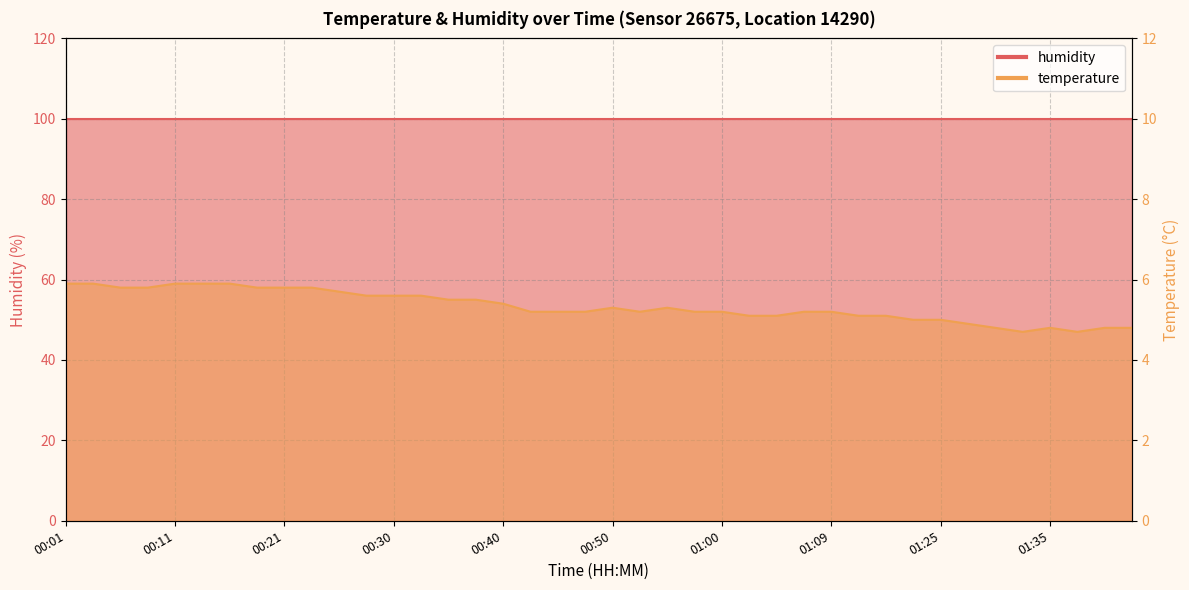

What is the label of the 9th point from the right?

01:17